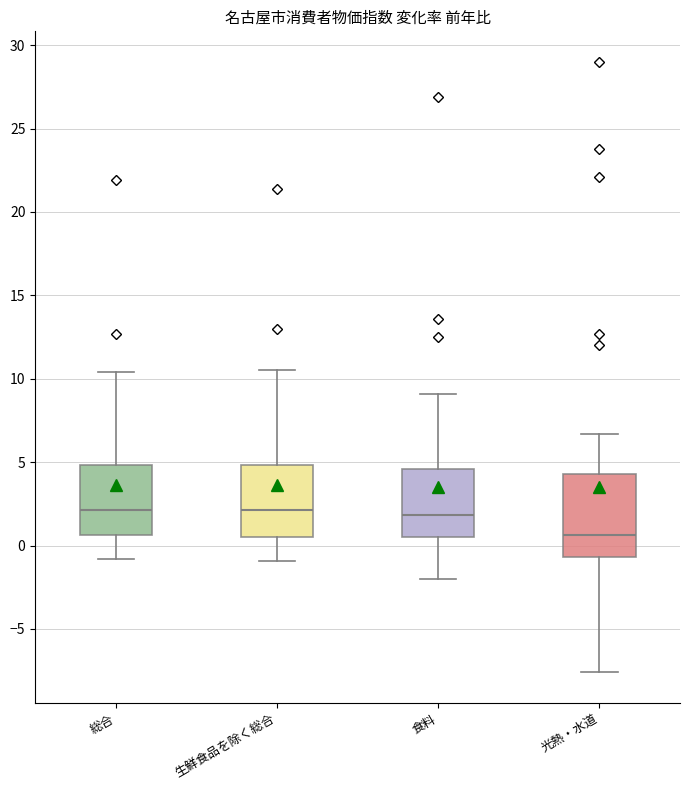

Reading left to right, read every box against the y-axis: the position of its median line, the range the box covers, and the ends of its whiskers. The values are not printed on the chart, so give them approximately, as read against the axis.

総合: median 2.0, box 0.5 to 5.0, whiskers -1.0 to 10.5
生鮮食品を除く総合: median 2.0, box 0.5 to 5.0, whiskers -1.0 to 10.5
食料: median 2.0, box 0.5 to 4.5, whiskers -2.0 to 9.0
光熱・水道: median 0.5, box -0.5 to 4.5, whiskers -7.5 to 6.5